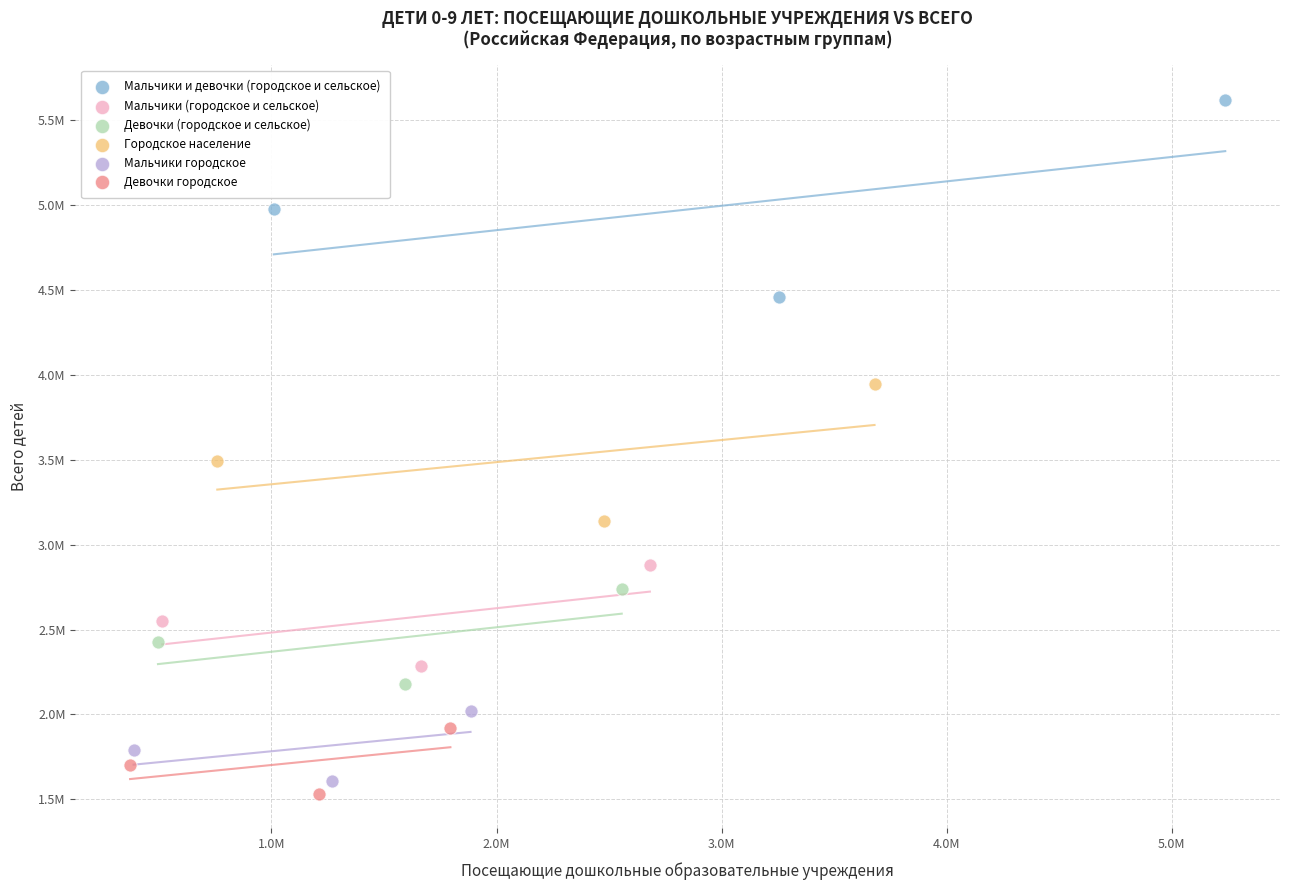

Which series reaches the maximum Y coordinate?

Мальчики и девочки (городское и сельское)